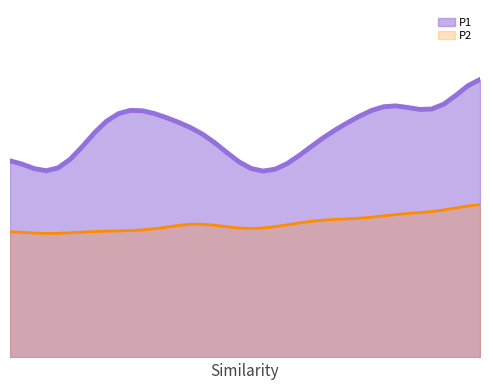

How many data points in P2 are less than 3?

2